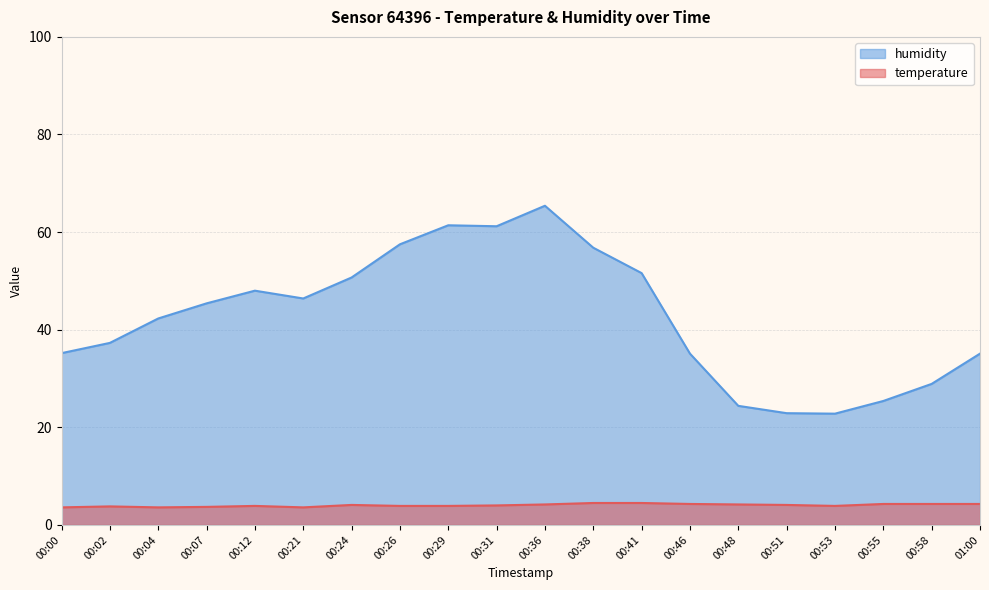

Between 00:53 and 00:51, which is larger?

00:51